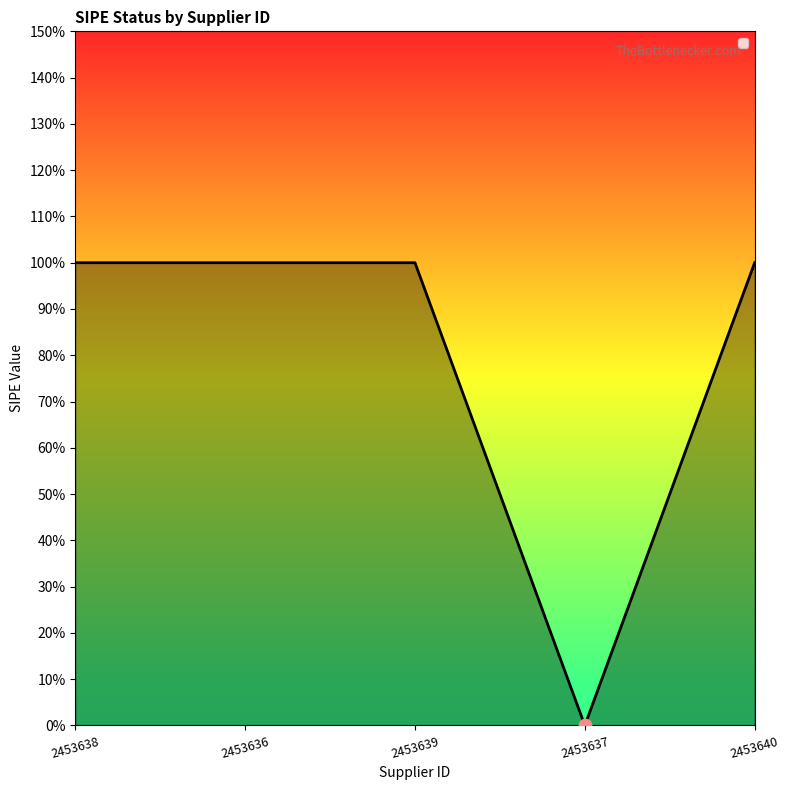

Between 2453638 and 2453639, which is larger?

2453638